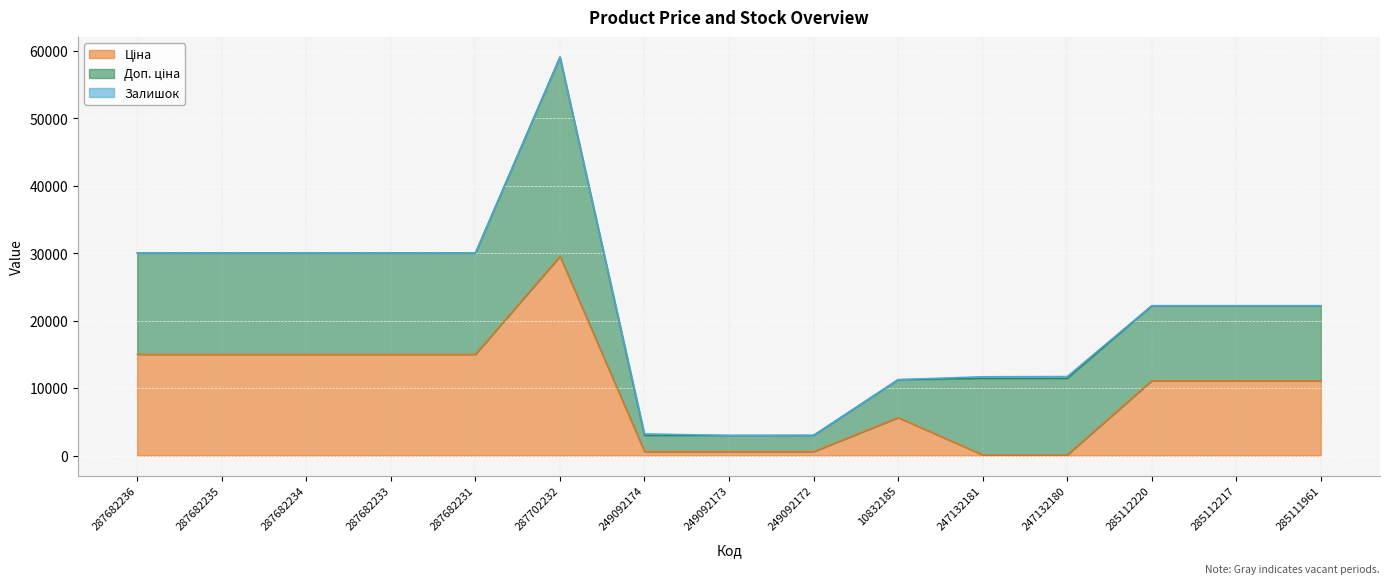

What is the difference between the highest and lowest values at 287682235?

15019.2